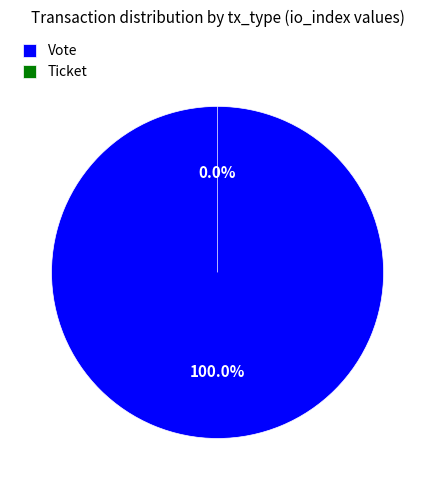

Rank the categories by value from highest to lowest.

Vote, Ticket